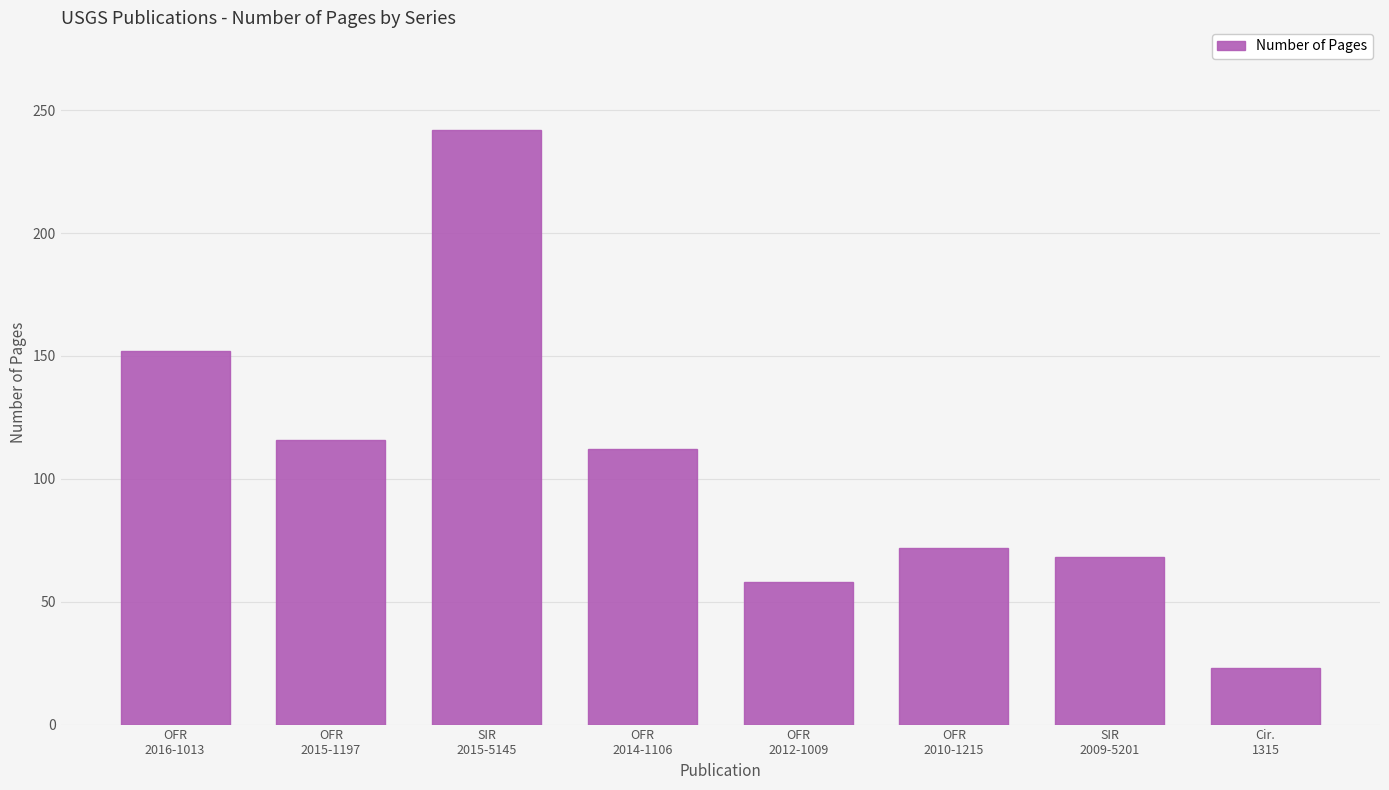

What is the smallest value displayed?

23